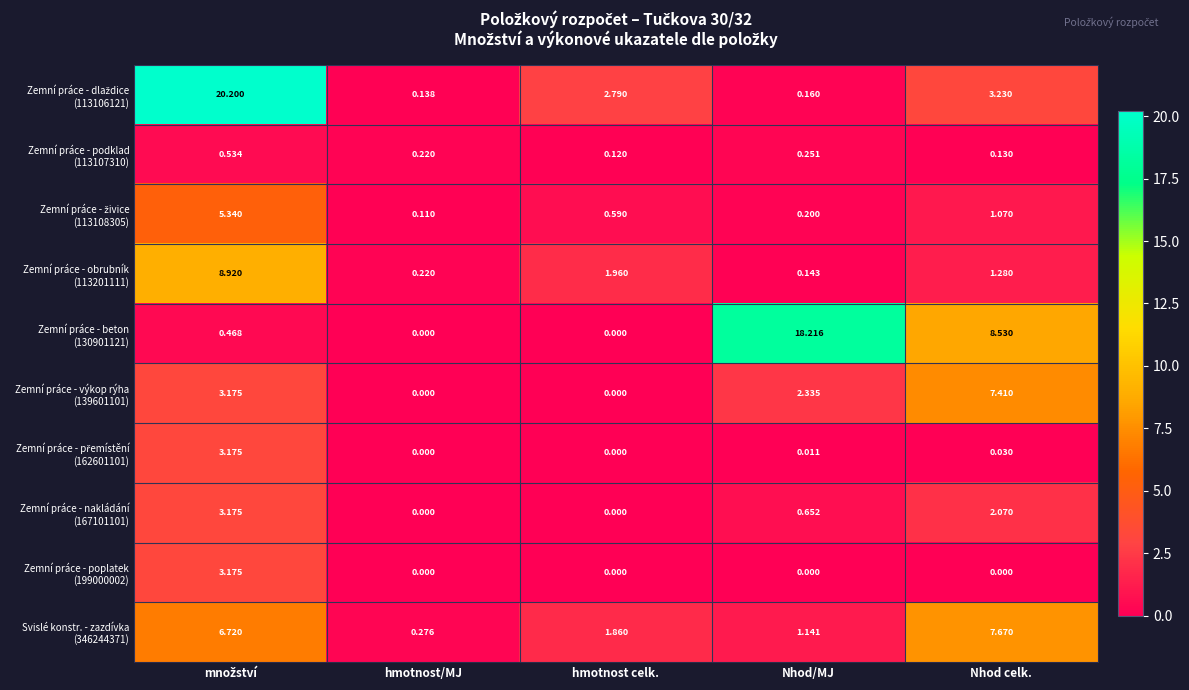

Count the number of data series in this chart.

10